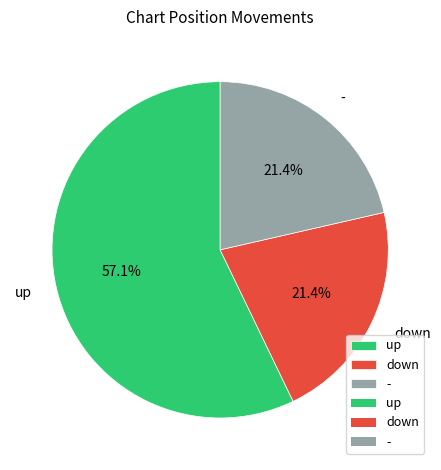

What percentage is the down slice, to the nearest percent?

21%